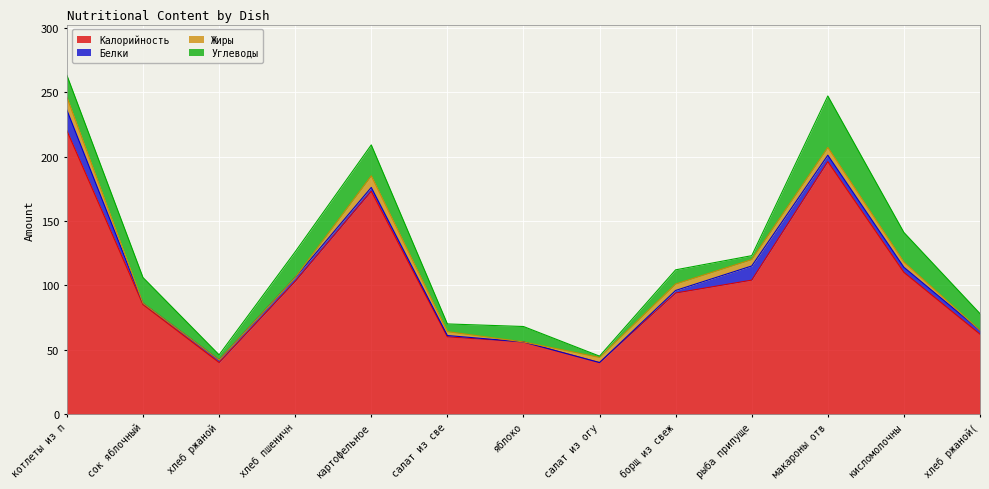

Which has a higher value, хлеб пшеничный or кисломолочный напиток снежок?

кисломолочный напиток снежок